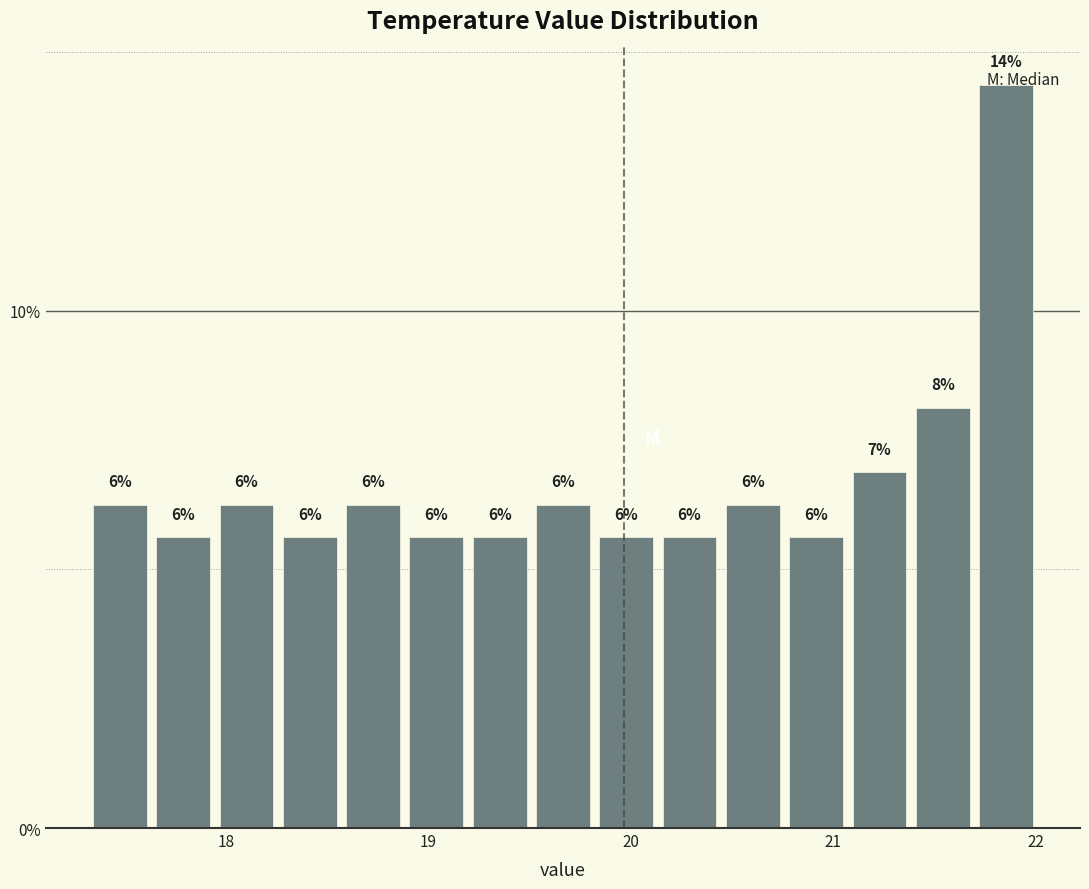

Around what value on the x-axis is the tallest bar? Give the approximate position of its centre, as read against the axis.

21.9